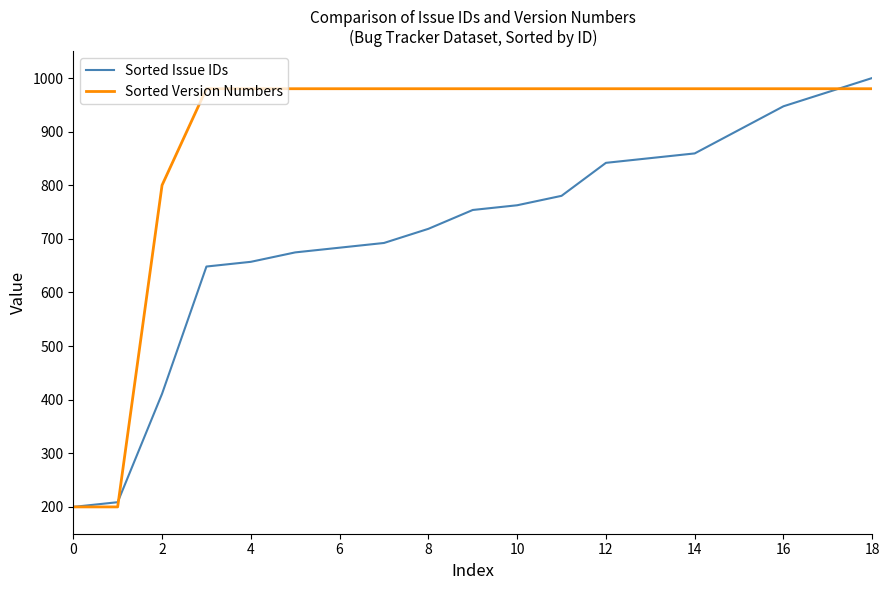

Which series has the largest total across all categories?

Sorted Version Numbers